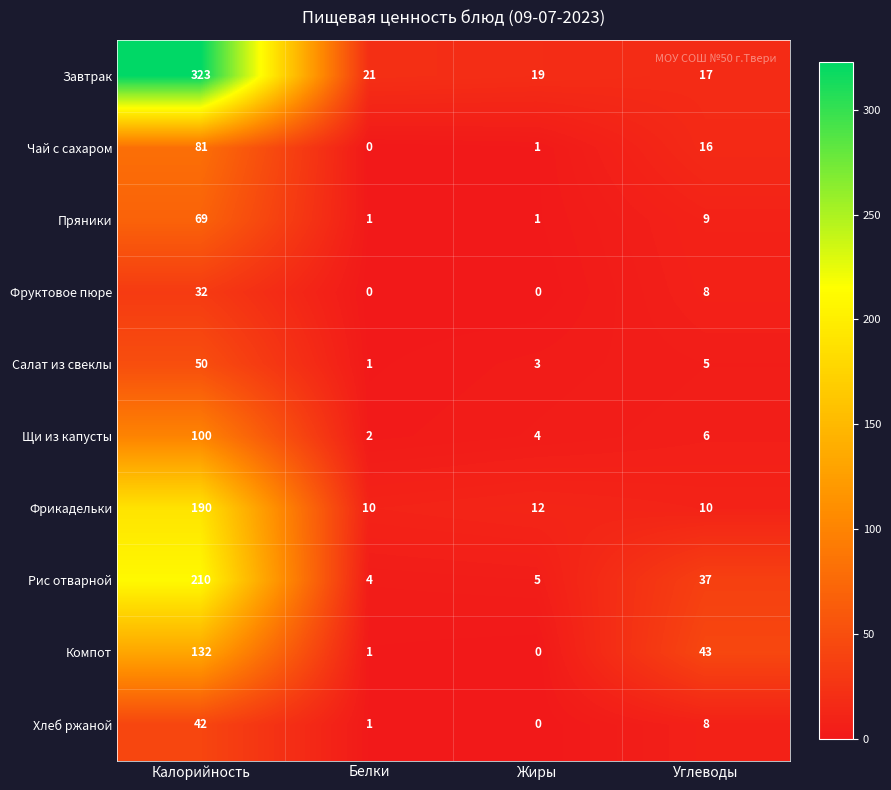

At which category is the sum across all series the highest?

Калорийность